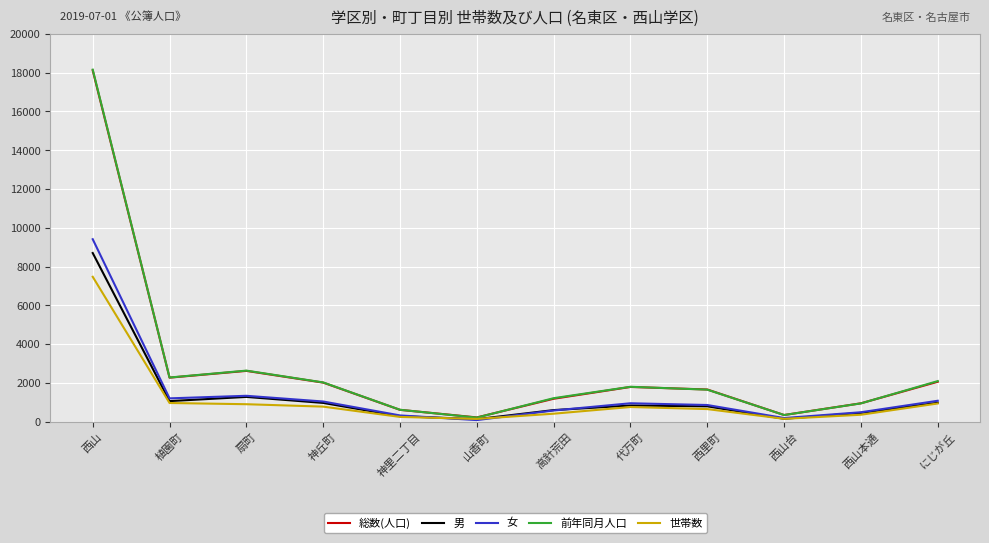

The value of 前年同月人口 at 扇町 is 1159. True or false?

False